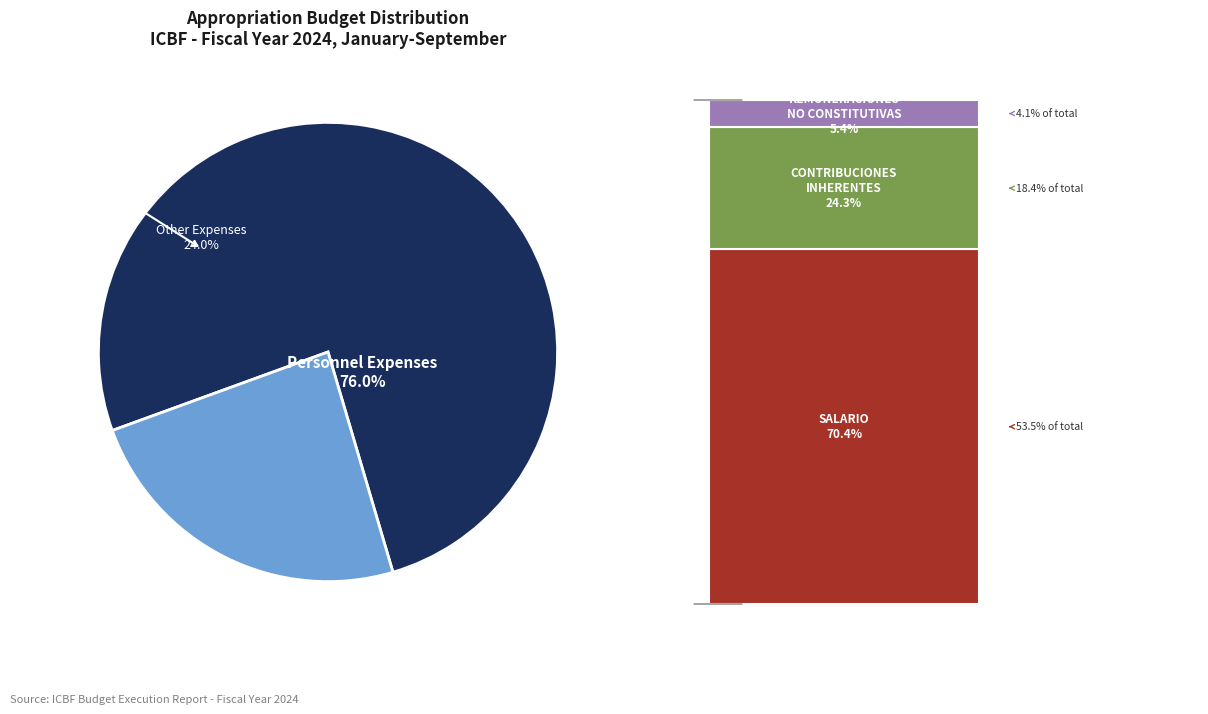

Is it true that CONTRIBUCIONES INHERENTES A LA NÓMINA is 18% of the pie?

True